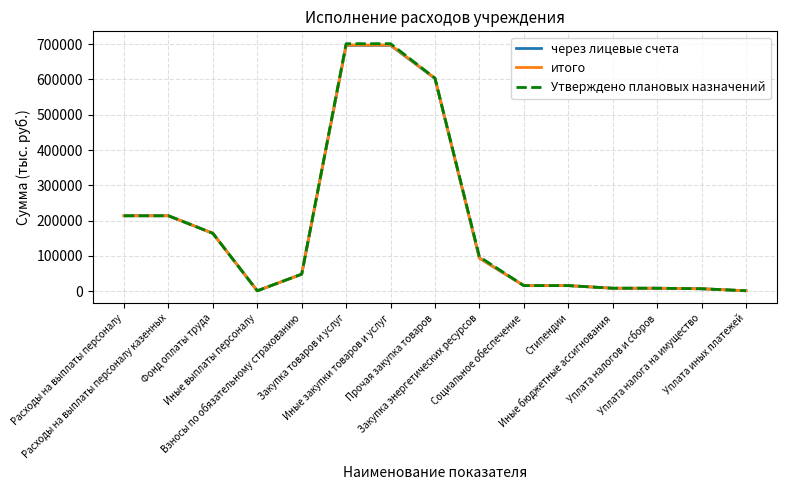

Which series has the widest spread of values?

Утверждено плановых назначений